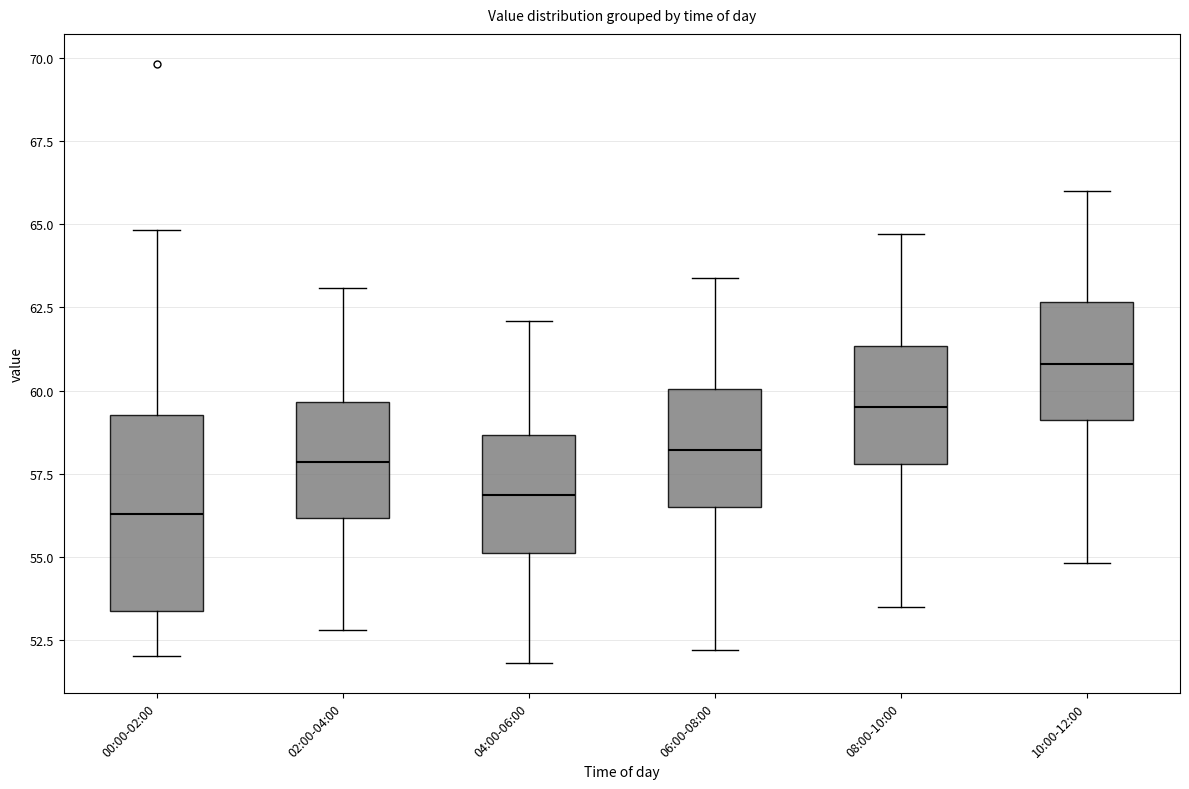

Reading left to right, read every box against the y-axis: the position of its median line, the range the box covers, and the ends of its whiskers. The values are not printed on the chart, so give them approximately, as read against the axis.

00:00-02:00: median 56.5, box 53.5 to 59.5, whiskers 52.0 to 65.0
02:00-04:00: median 58.0, box 56.0 to 59.5, whiskers 53.0 to 63.0
04:00-06:00: median 57.0, box 55.0 to 58.5, whiskers 52.0 to 62.0
06:00-08:00: median 58.0, box 56.5 to 60.0, whiskers 52.0 to 63.5
08:00-10:00: median 59.5, box 58.0 to 61.5, whiskers 53.5 to 64.5
10:00-12:00: median 61.0, box 59.0 to 62.5, whiskers 55.0 to 66.0